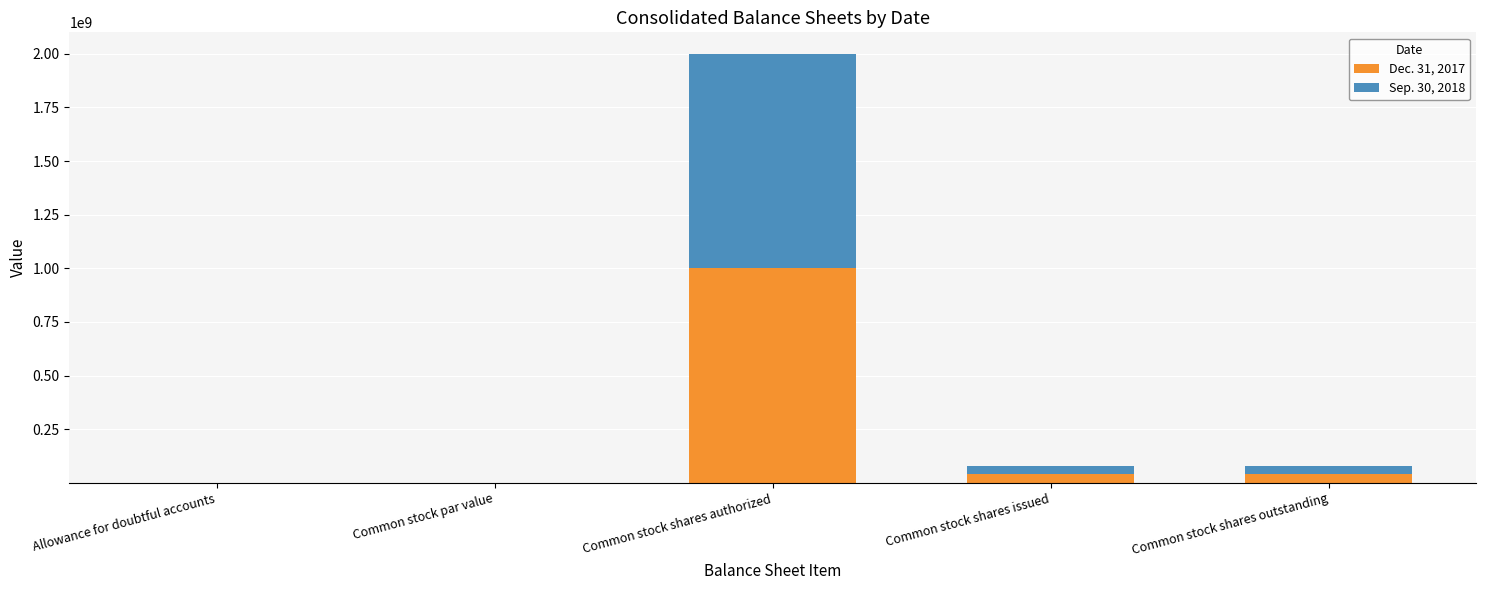

At which label does Dec. 31, 2017 reach its peak?

Common stock shares authorized